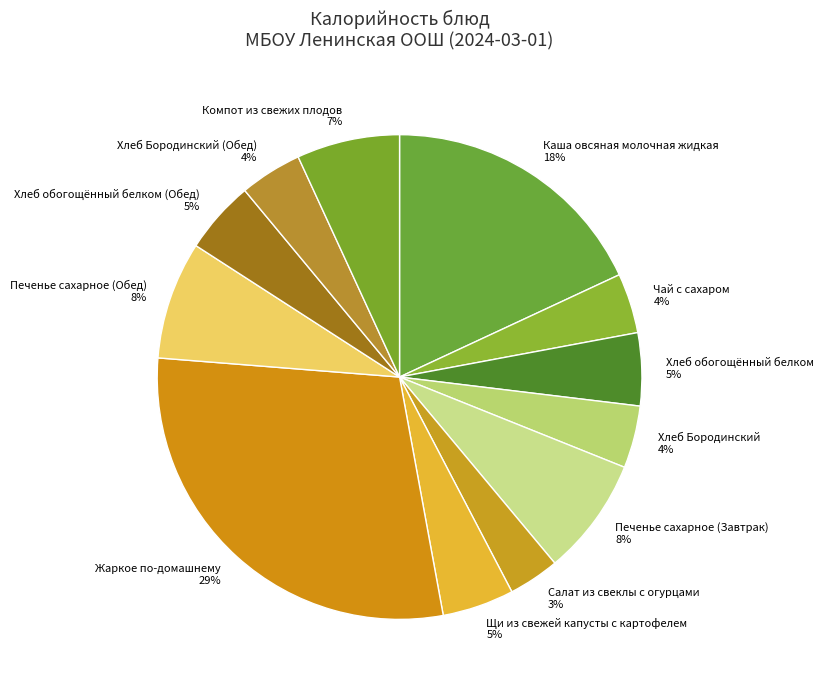

The Печенье сахарное (Обед) slice represents 8% of the pie. True or false?

True